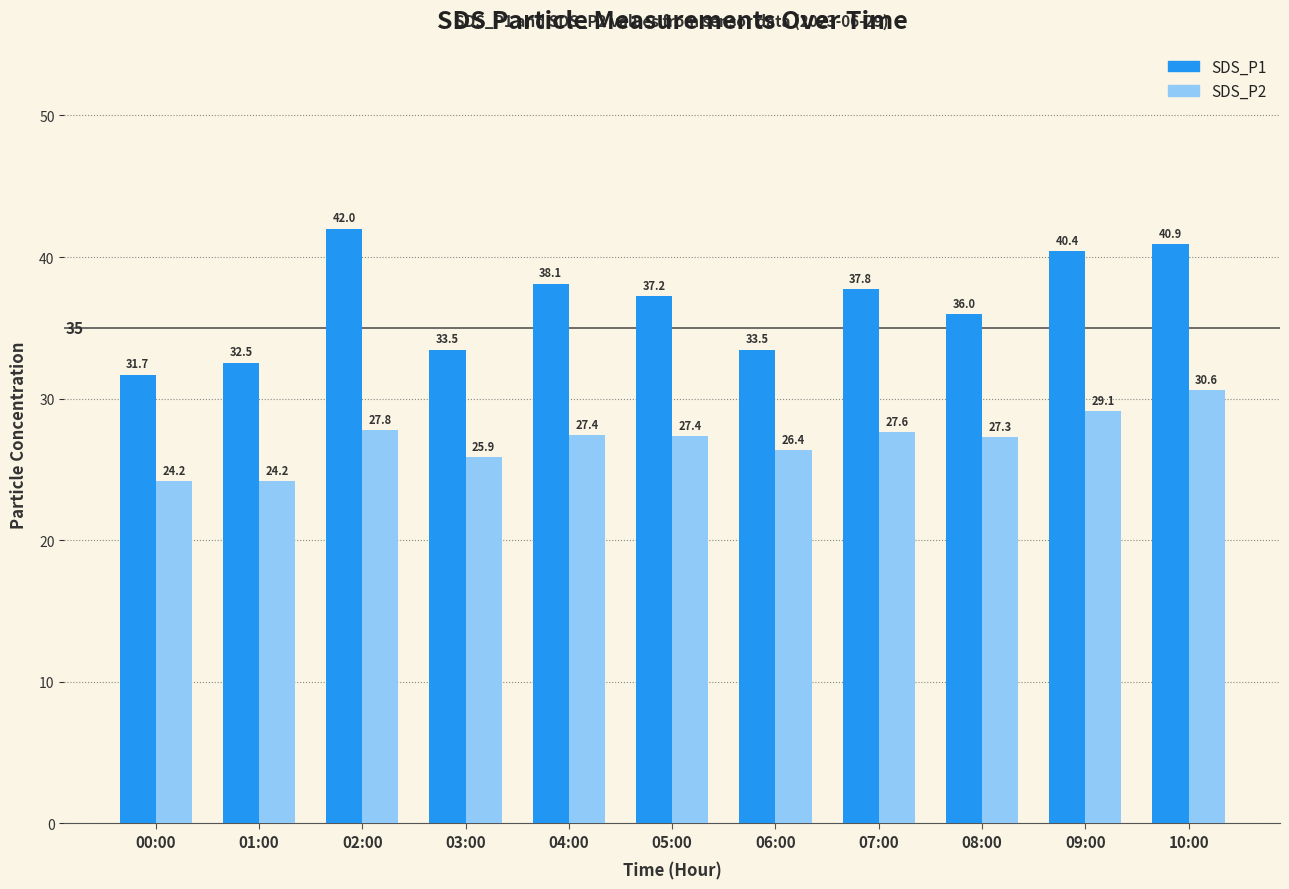

How many distinct data groups are displayed?

2